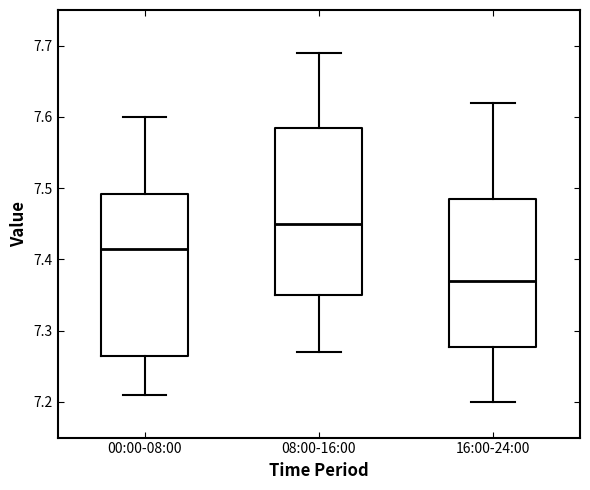

Where does the lower whisker of the box for 00:00-08:00 end on the y-axis? The values are not printed on the chart, so give them approximately, as read against the axis.

7.21